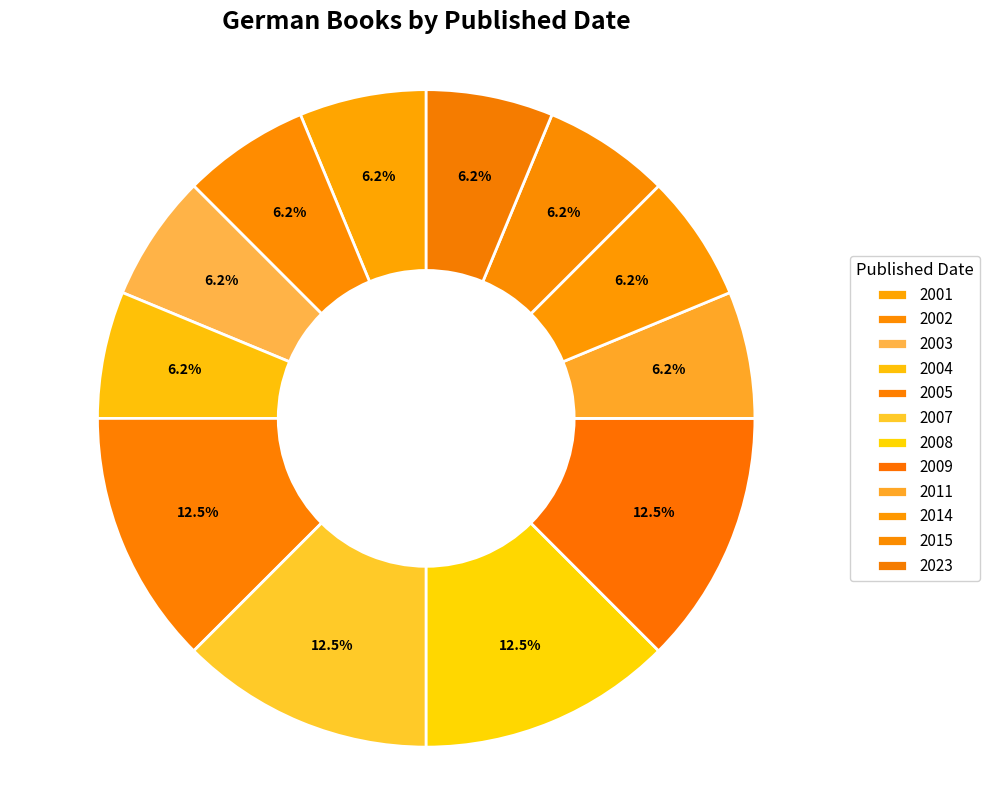

To the nearest percent, what is the average slice percentage?

8%